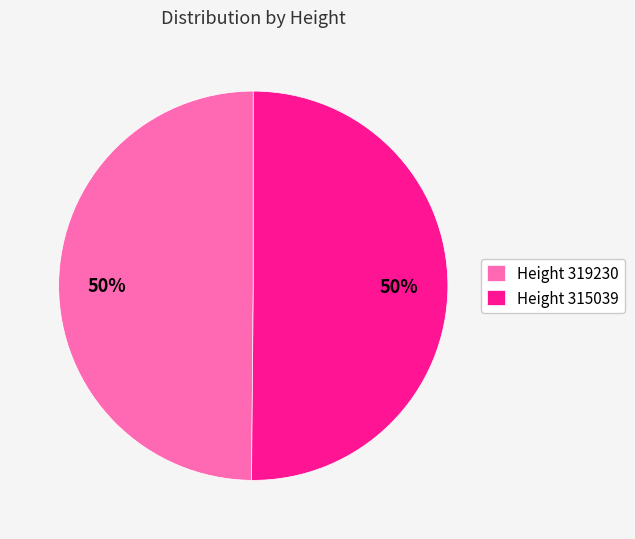

To the nearest percent, what percentage of the pie is Height 319230?

50%